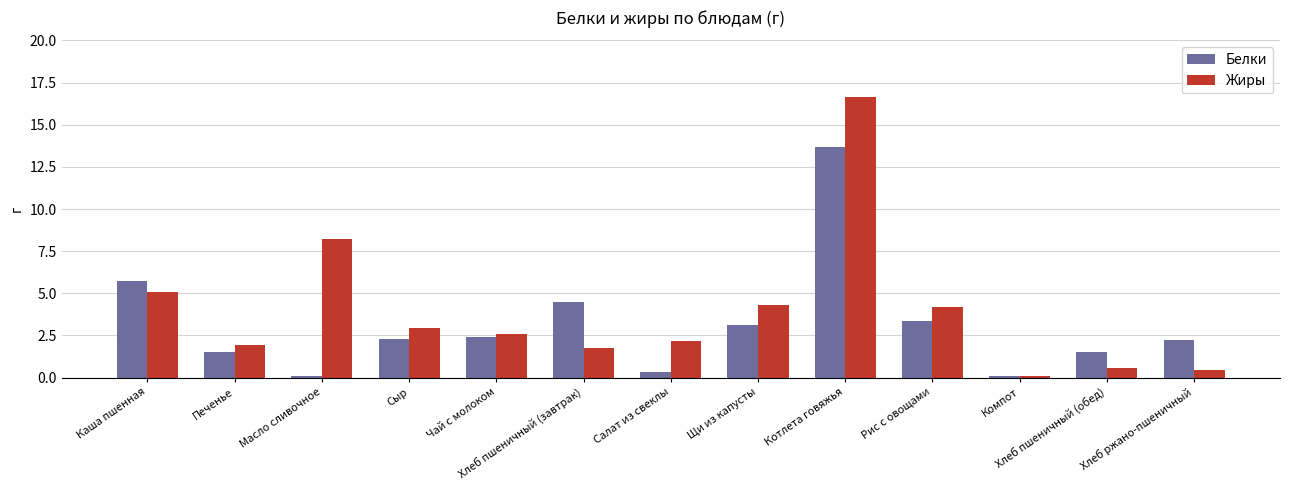

Which series has the widest spread of values?

Жиры